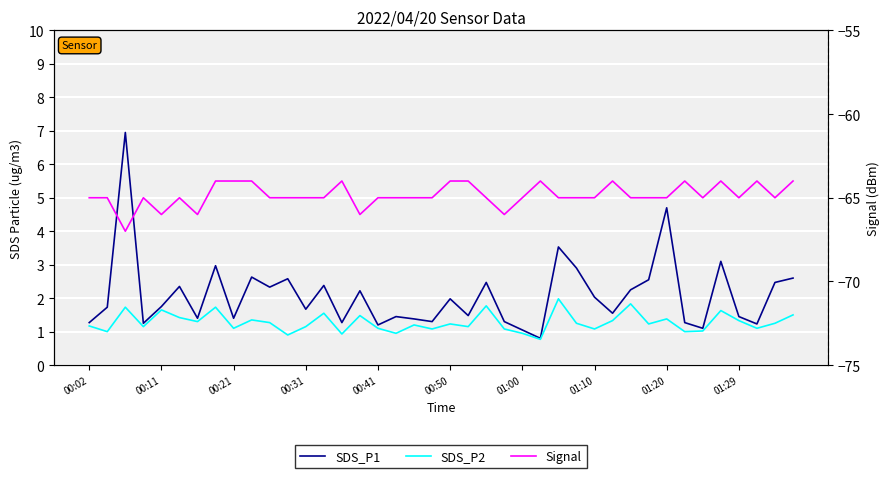

True or false: SDS_P1 has a value of 0.7 at 10.

False